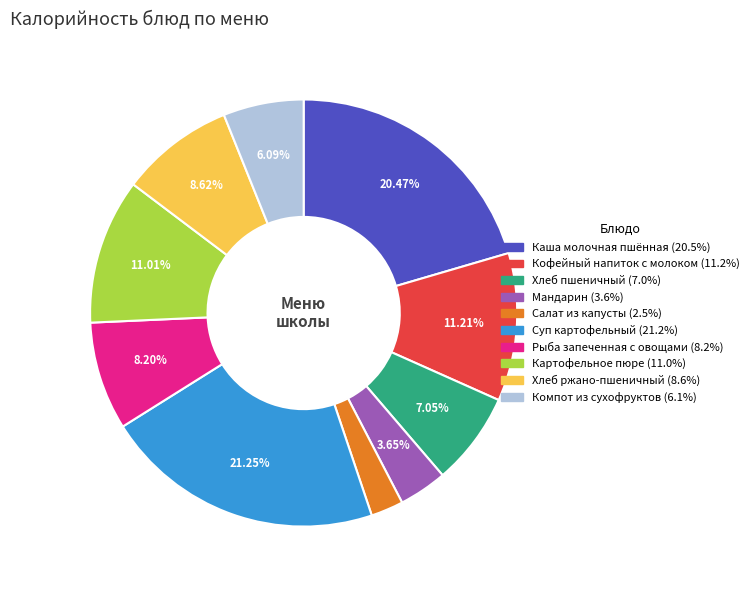

To the nearest percent, what is the difference between the largest and smallest slice percentages?

19%